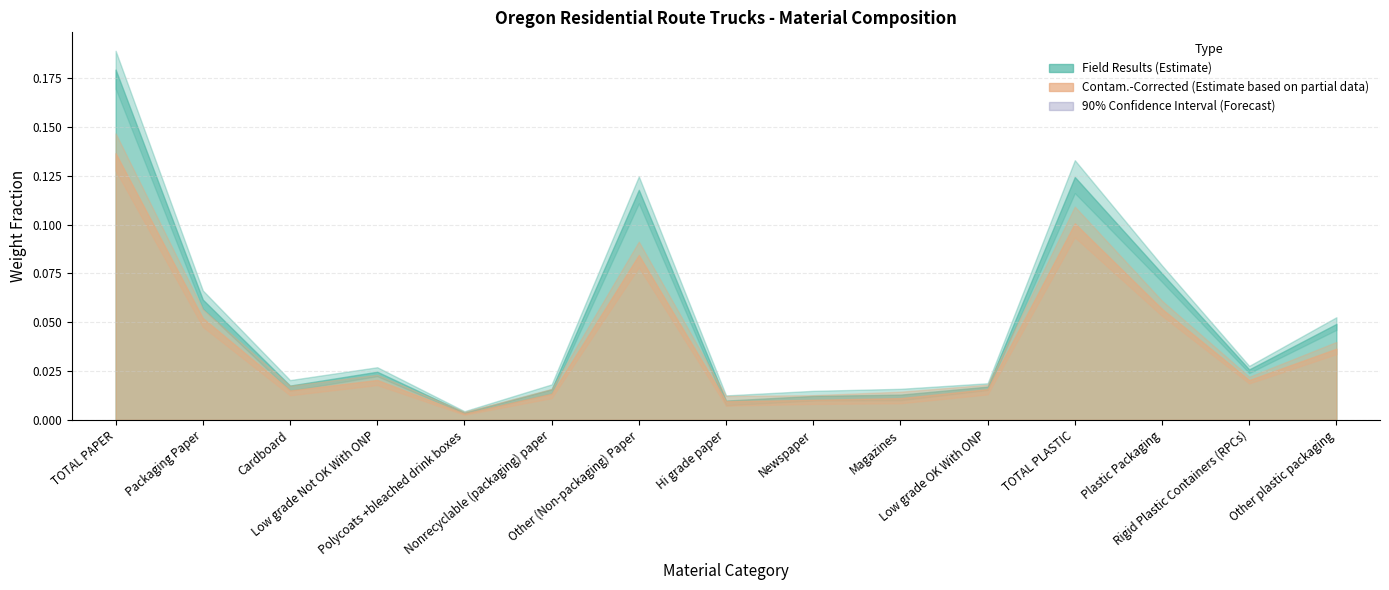

Rank the categories by Field Low 5% value from highest to lowest.

TOTAL PAPER, TOTAL PLASTIC, Other (Non-packaging) Paper, Plastic Packaging, Packaging Paper, Other plastic packaging, Rigid Plastic Containers (RPCs), Low grade Not OK With ONP, Low grade OK With ONP, Cardboard, Nonrecyclable (packaging) paper, Magazines, Newspaper, Hi grade paper, Polycoats +bleached drink boxes